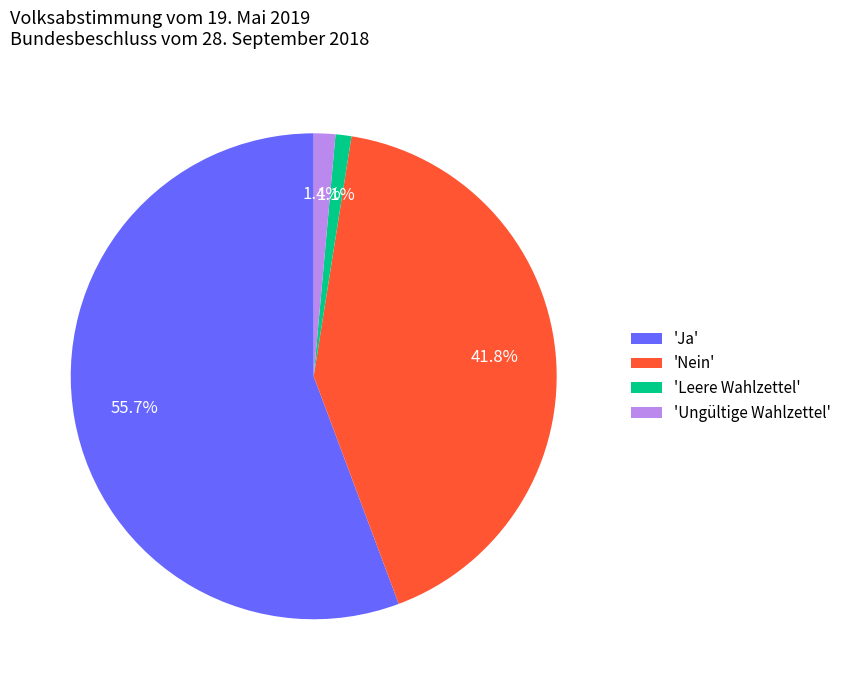

Which slice represents more than half of the pie?

'Ja'